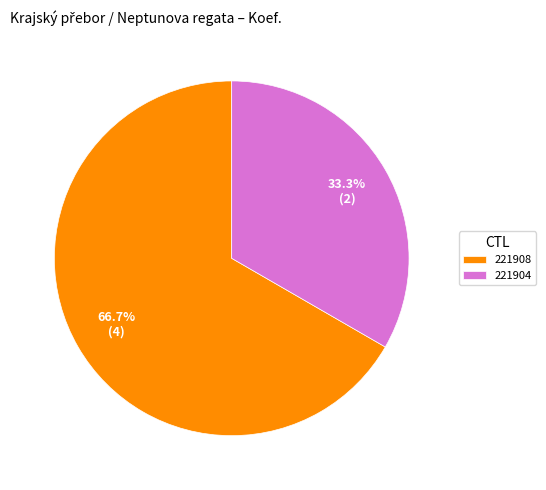

Is it true that 221908 is 67% of the pie?

True